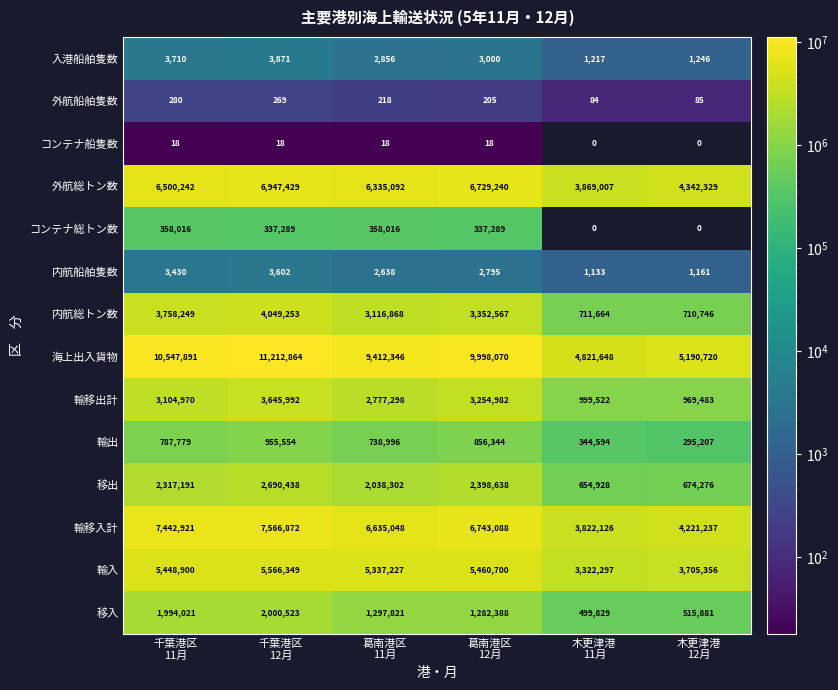

Which series has the largest total across all categories?

海上出入貨物